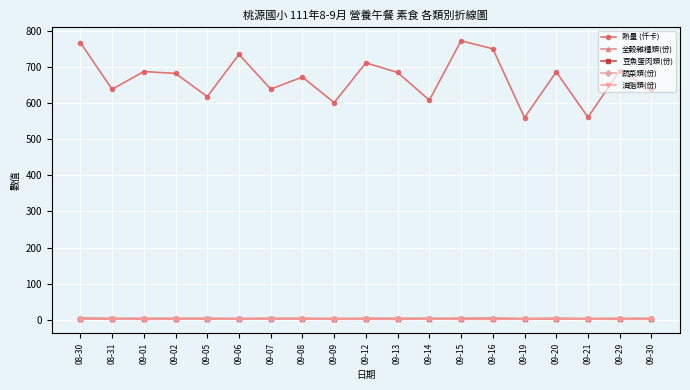

Which series has the largest range (max minus min)?

熱量 (仟卡)